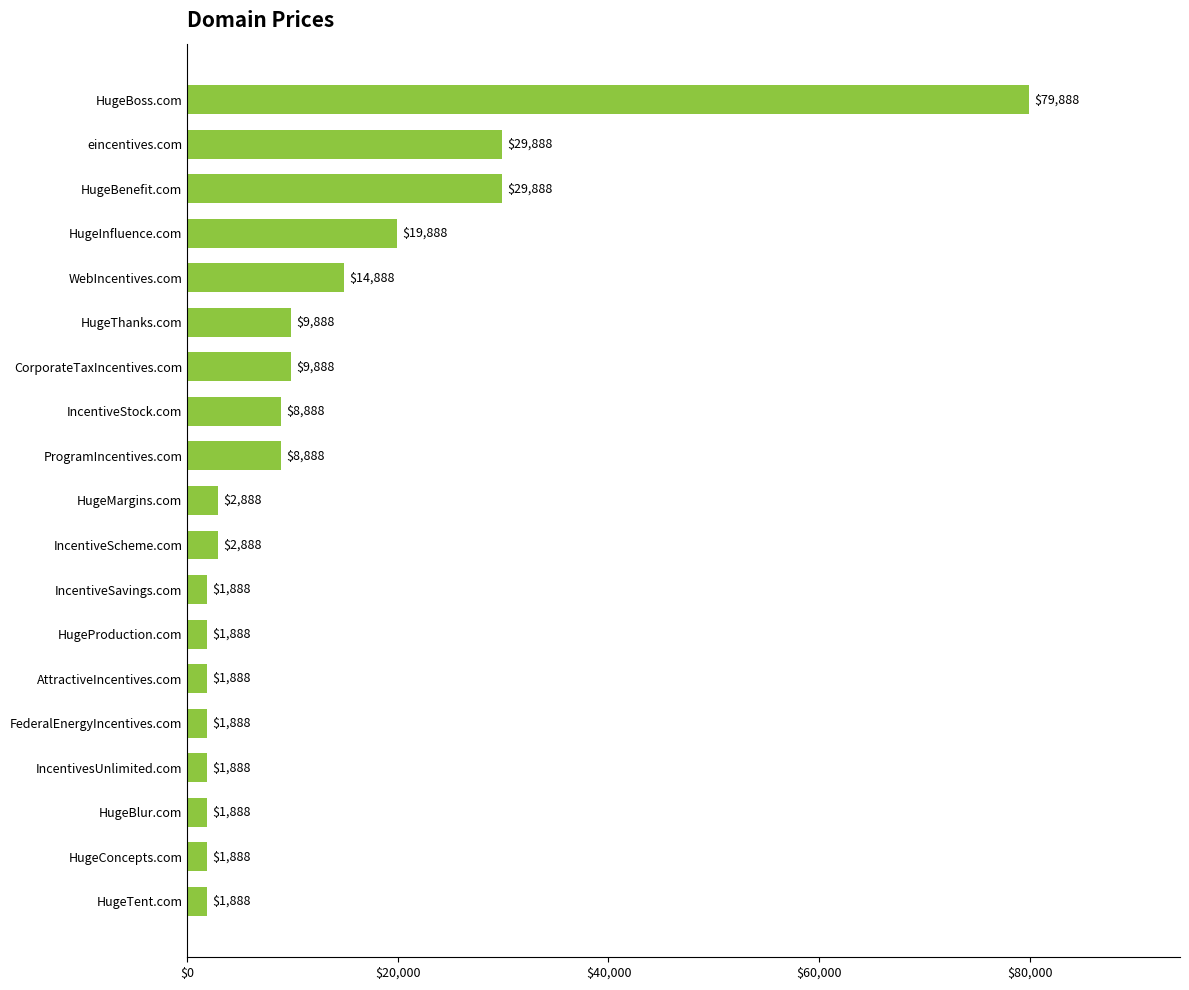

Read the value at HugeBoss.com, to the nearest 100.

79900